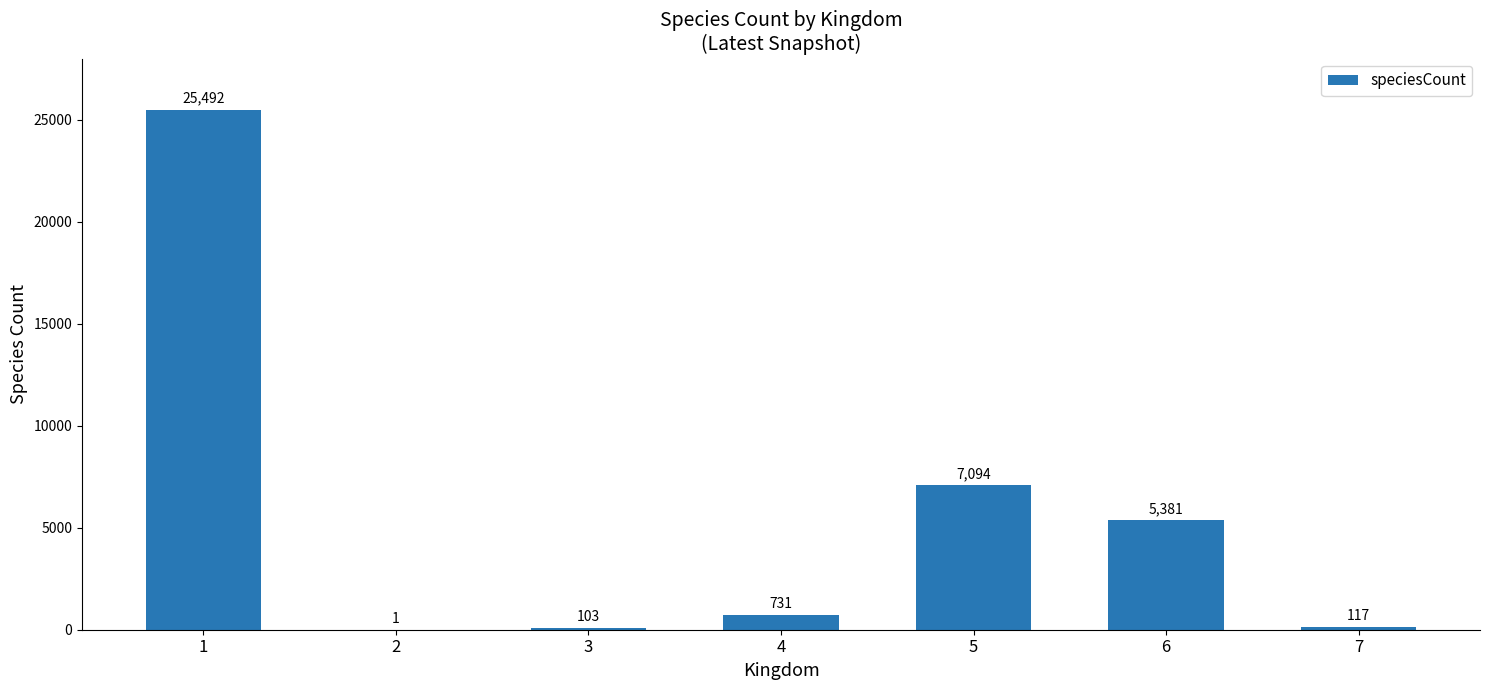

Which has a higher value, 2 or 7?

7